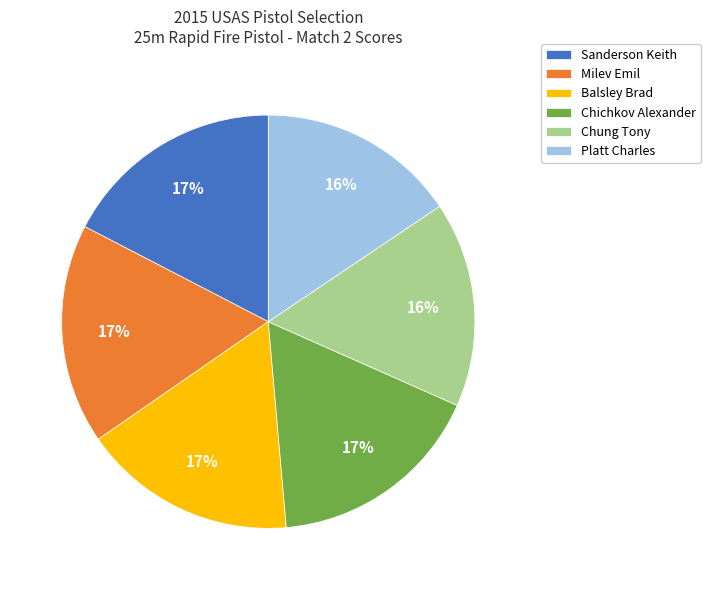

How many segments does this pie chart have?

6